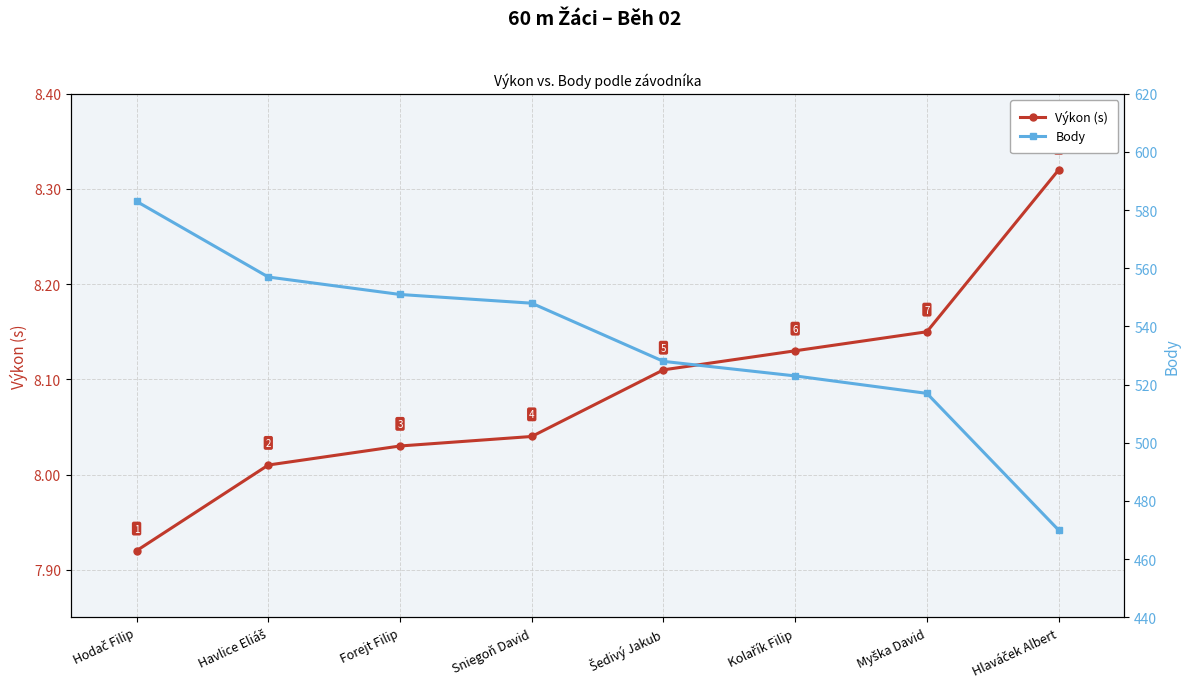

What is the label of the 7th point from the right?

Havlice Eliáš